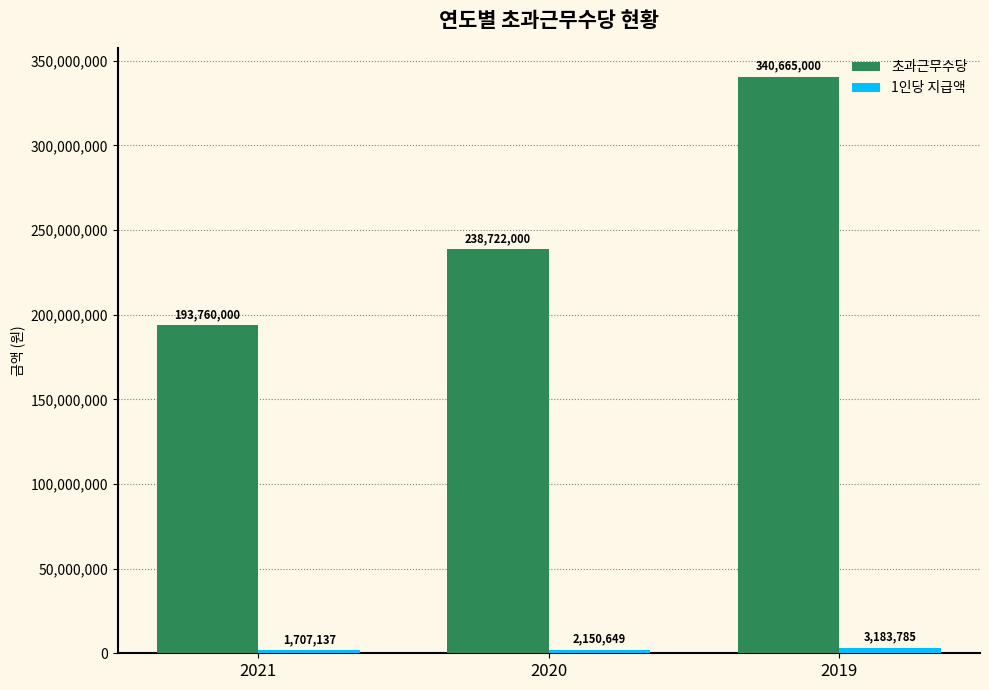

How many bars are there in total?

6